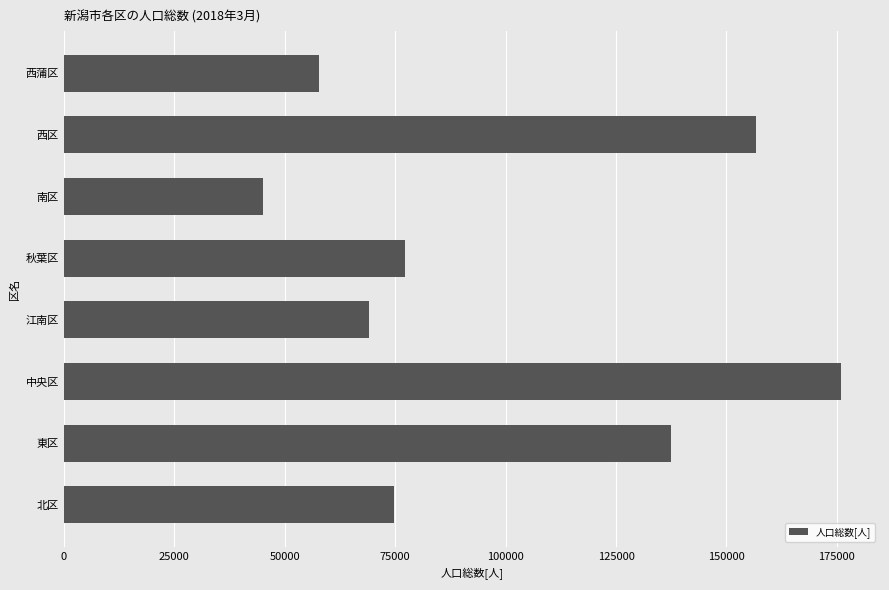

The chart shows a value of 133997 at 秋葉区. True or false?

False